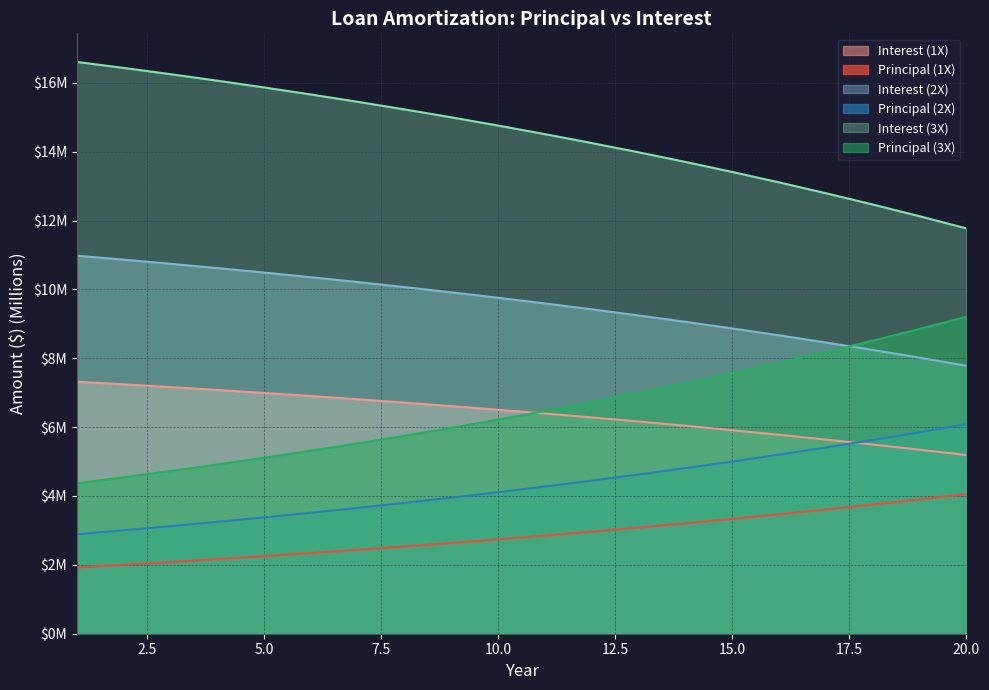

What are all the series names shown in the legend?

Interest (1X), Principal (1X), Interest (2X), Principal (2X), Interest (3X), Principal (3X)